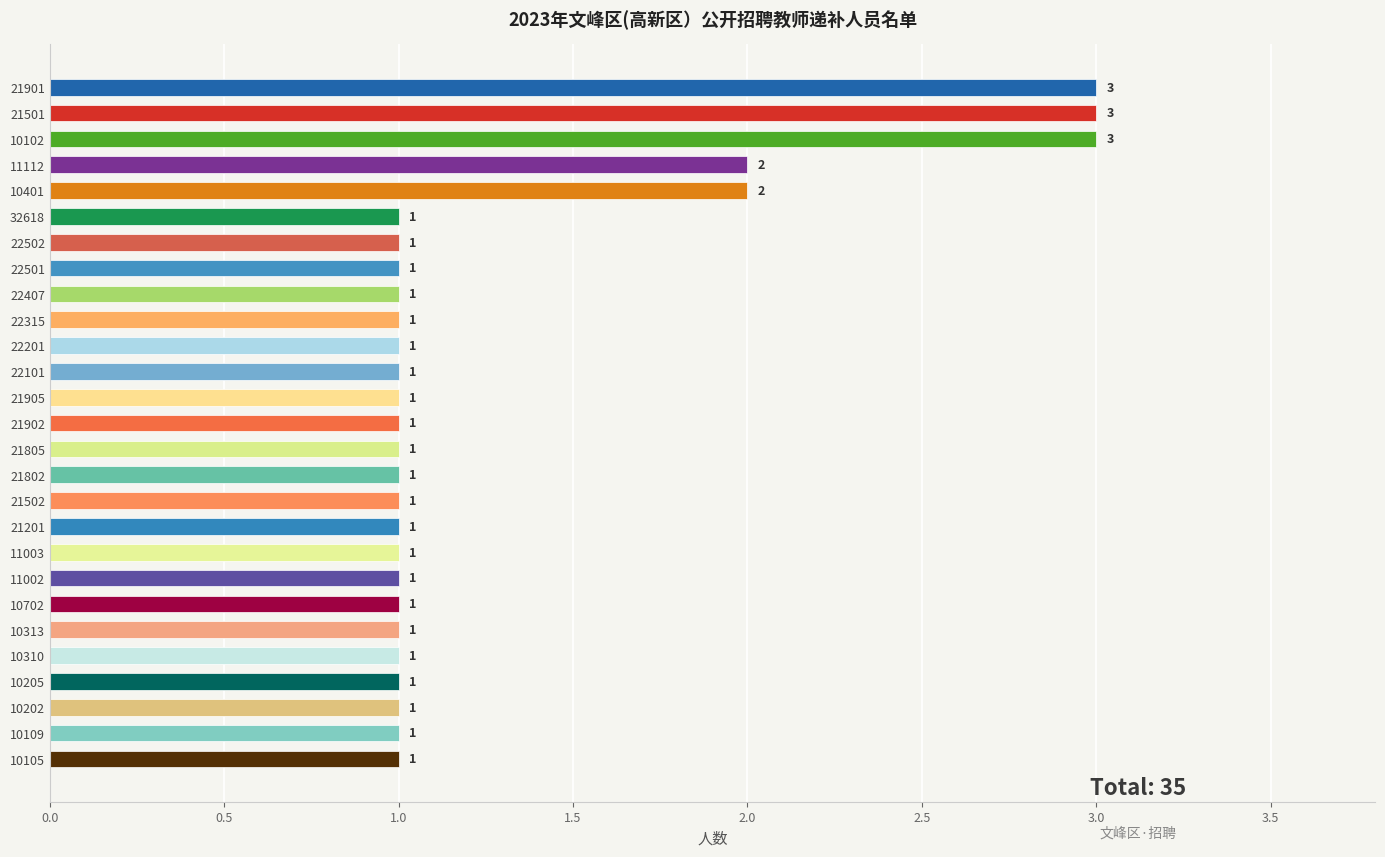

What is the greatest value displayed?

3